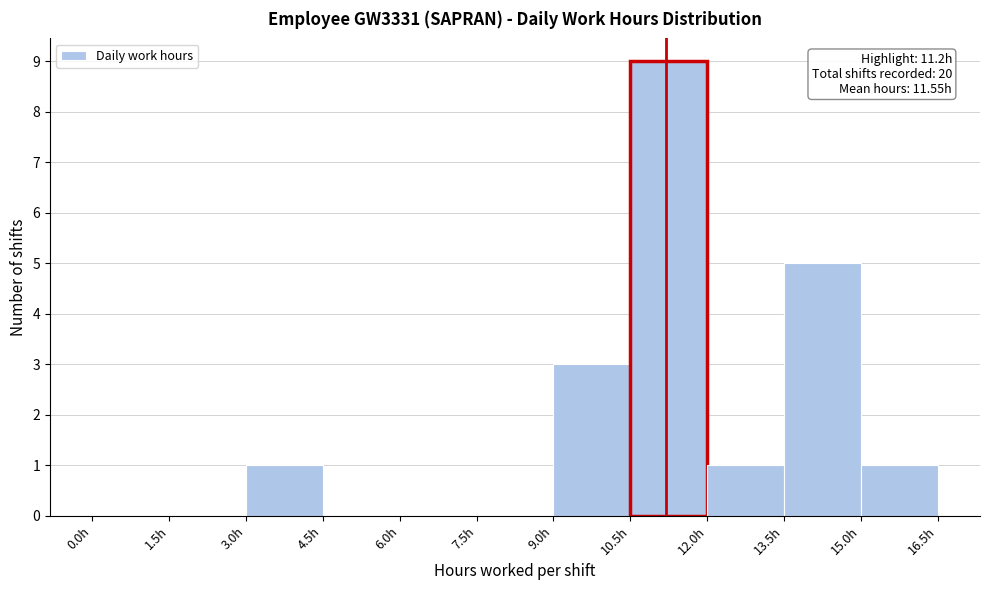

Over which range of the x-axis is the bar tallest?

10.5 to 12.0